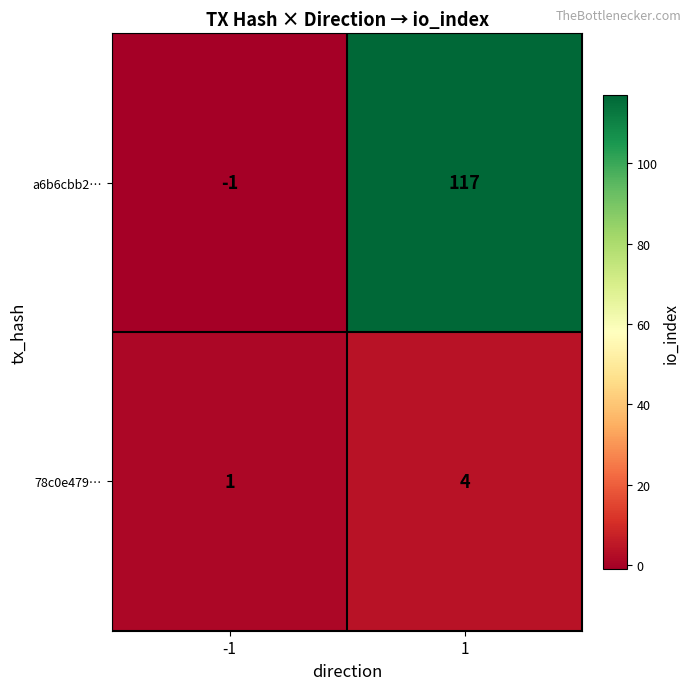

Between -1 and 1, which series saw the biggest shift?

a6b6cbb2…